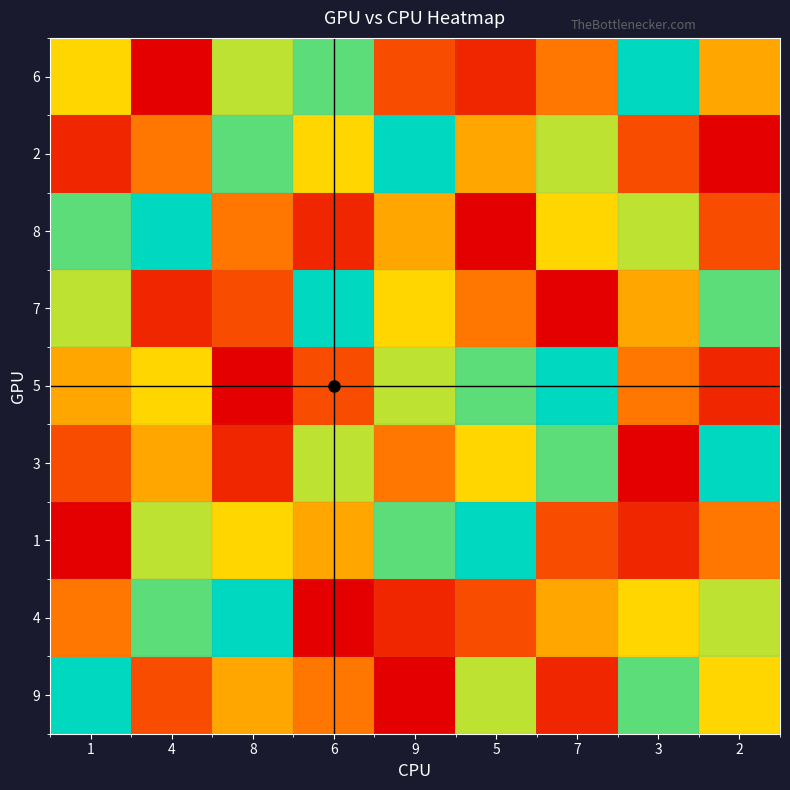

What is the minimum value for 7?

1